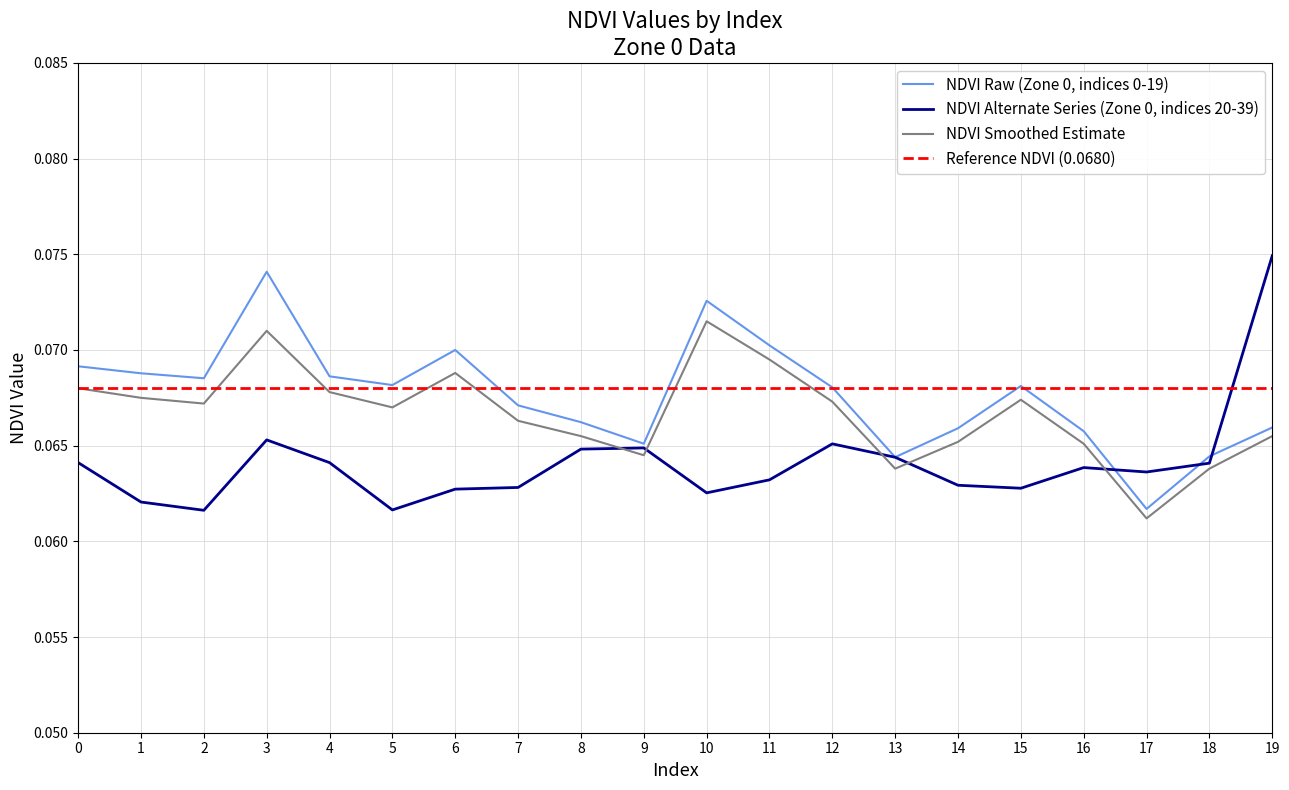

In Smoothed NDVI, how many points are higher than both neighbors (excluding endpoints)?

4